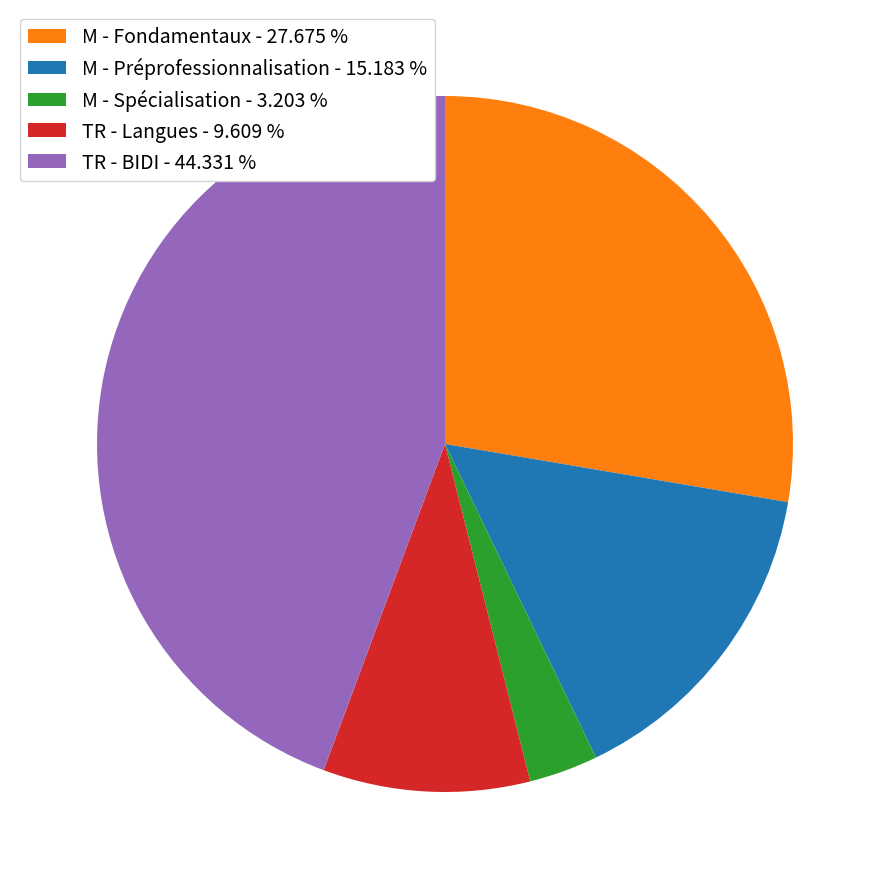

Rank the categories by value from lowest to highest.

M - Spécialisation - 3.203 %, TR - Langues - 9.609 %, M - Préprofessionnalisation - 15.183 %, M - Fondamentaux - 27.675 %, TR - BIDI - 44.331 %